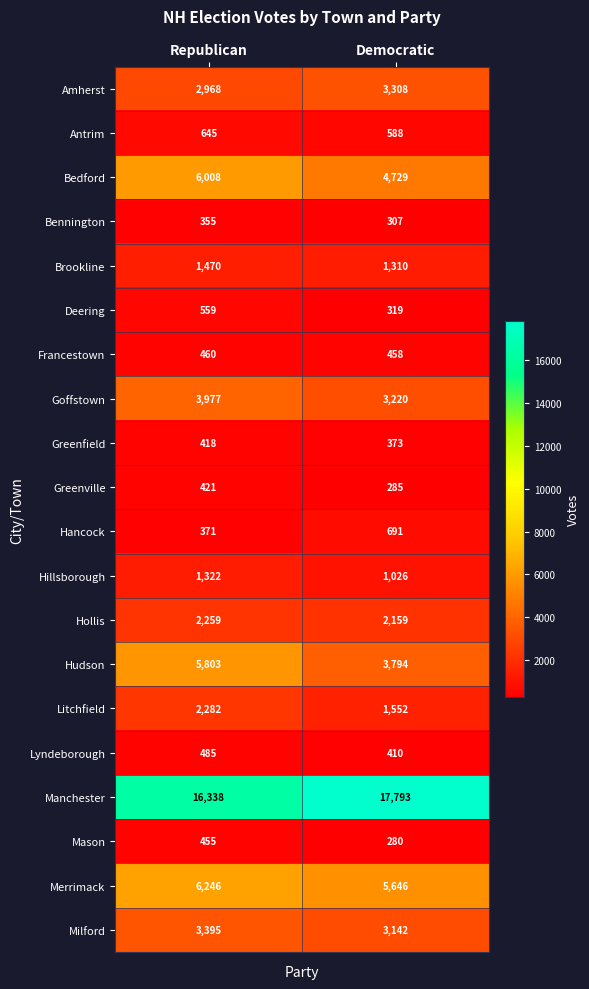

Which series has the largest total across all categories?

Manchester